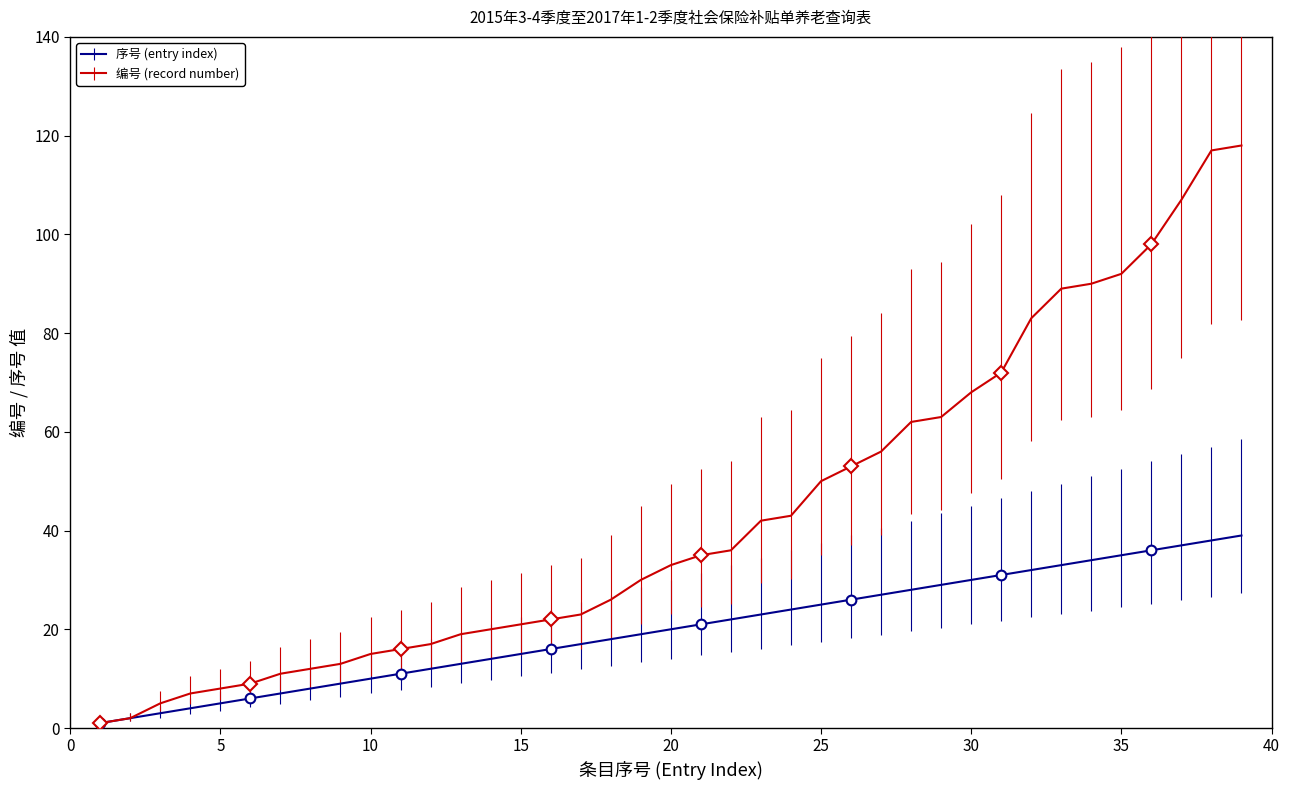

How many lines are shown in the chart?

2